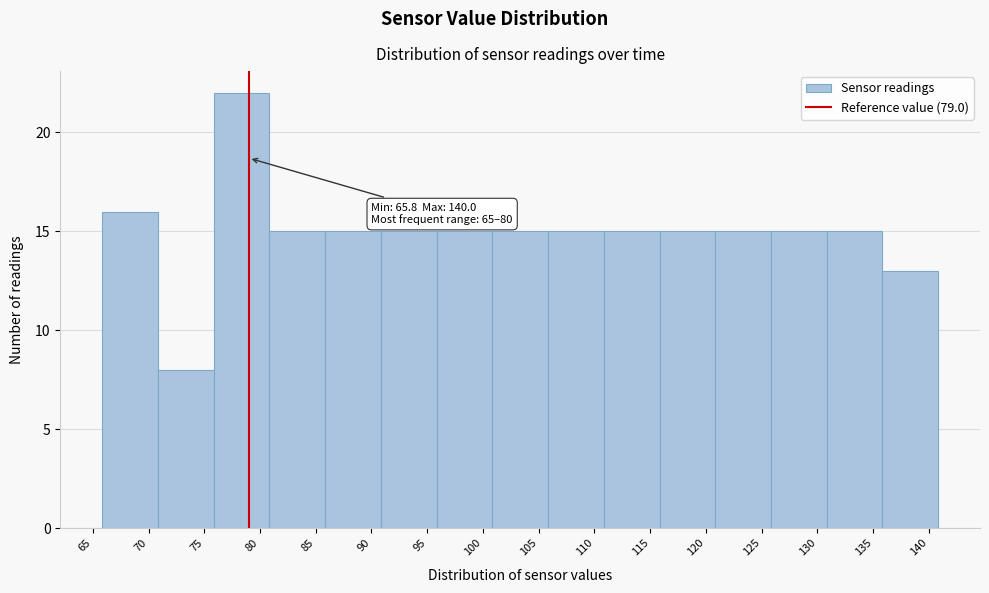

Over which range of the x-axis is the bar tallest?

76 to 81